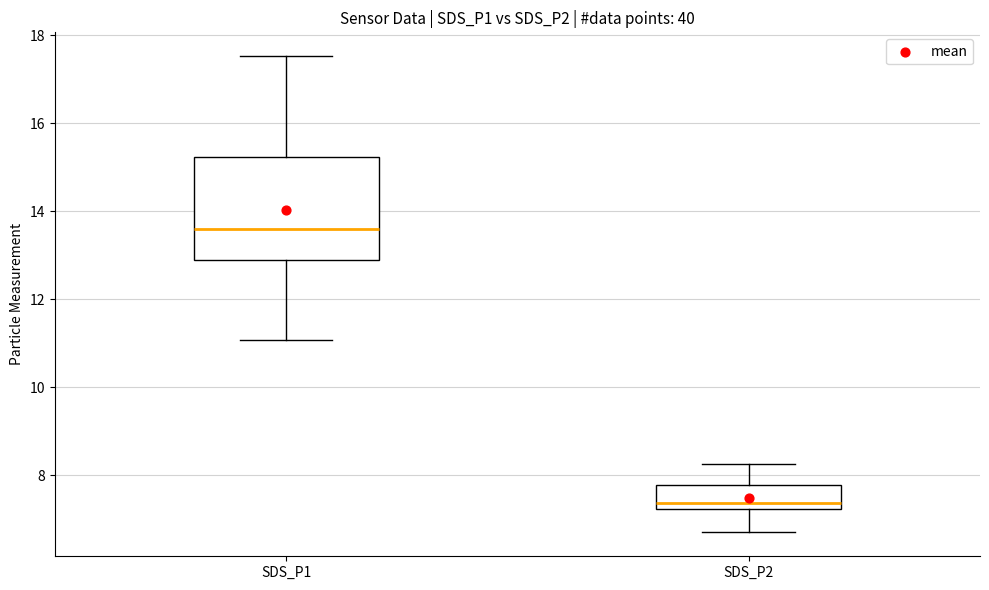

Where is the upper edge of the box for SDS_P1 on the y-axis? The values are not printed on the chart, so give them approximately, as read against the axis.

15.2